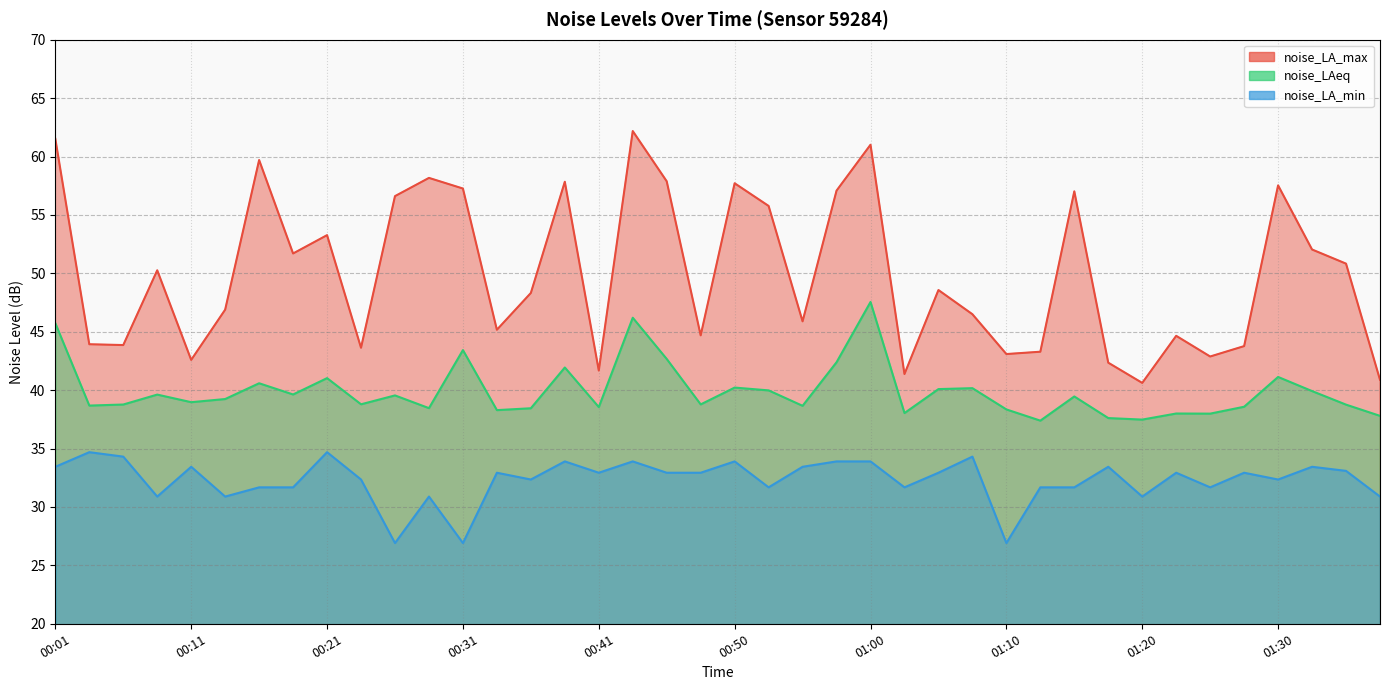

Which has a higher value, 00:18 or 00:58?

00:58